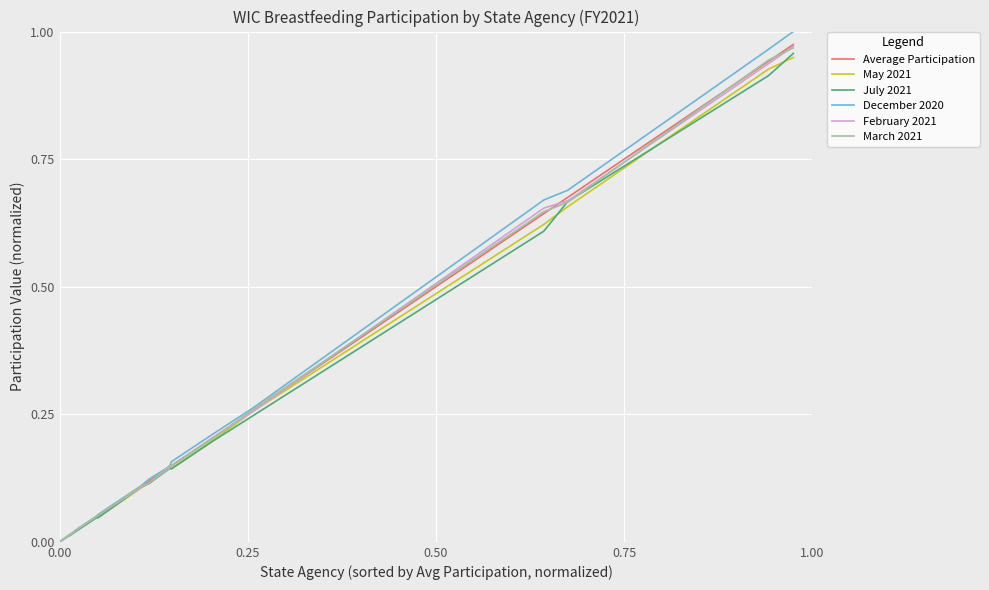

Which series has the widest spread of values?

December 2020